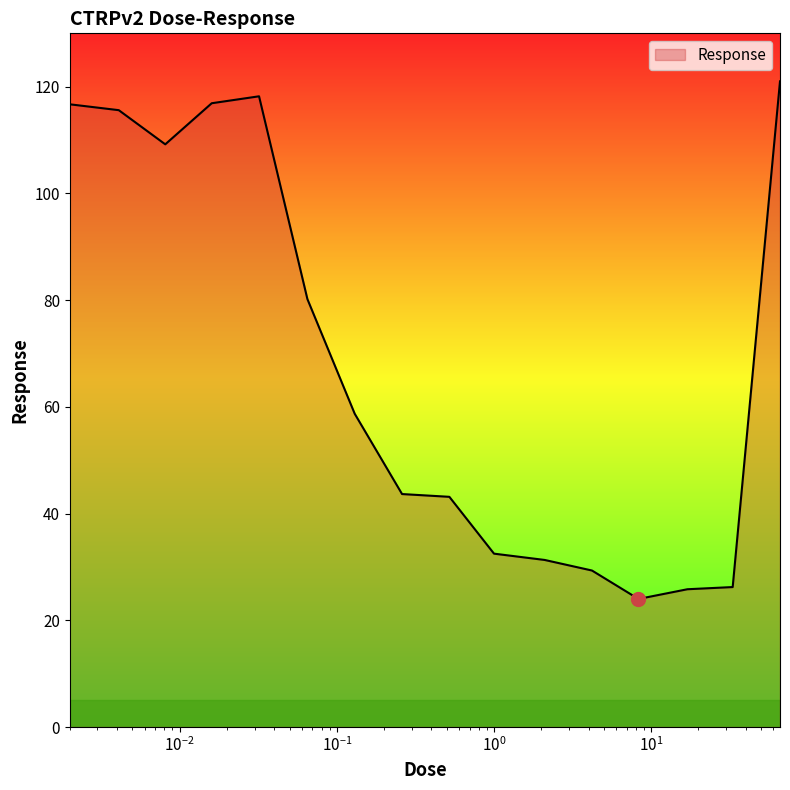

Does the chart display data point markers on the line(s)?

No